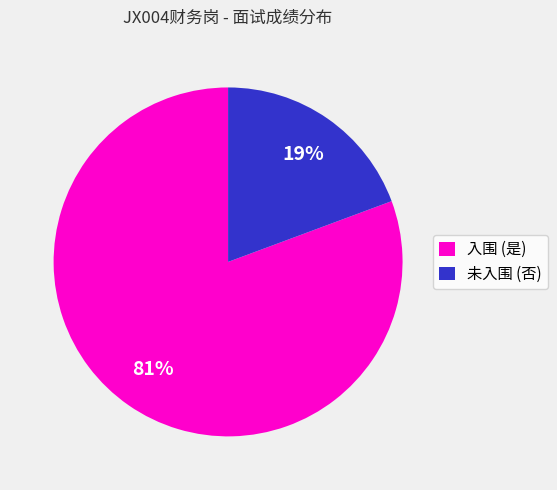

Is the sum of 未入围 (否) and 入围 (是) greater than half?

Yes